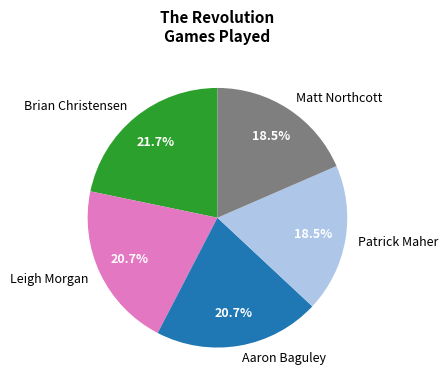

Approximately how many times larger is the value at Aaron Baguley compared to Matt Northcott?

1.1